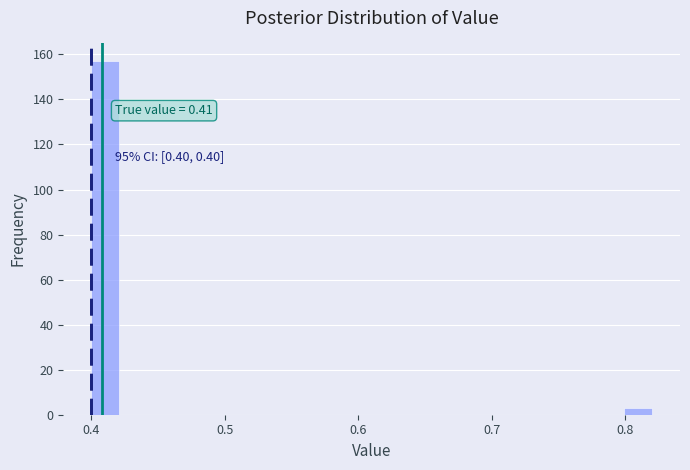

Read against the x-axis, roughly where is the centre of the tallest bar?

0.41